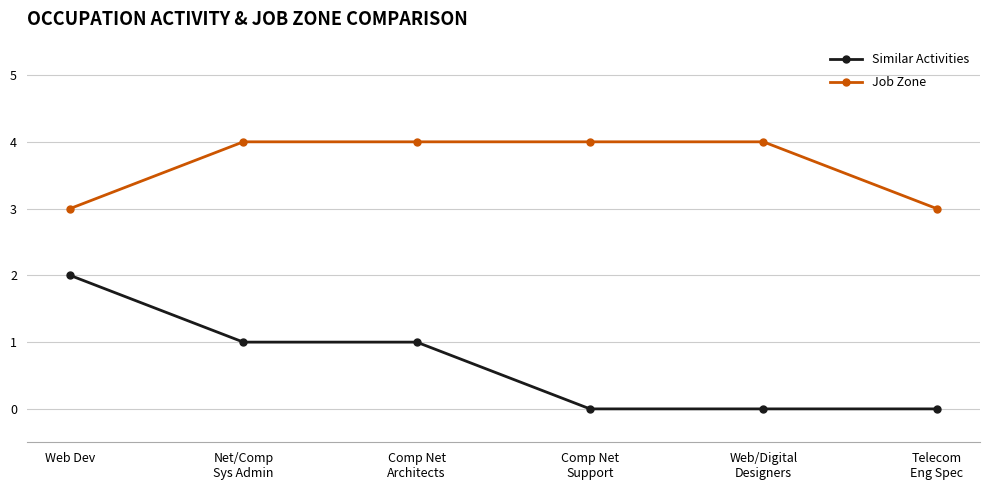

True or false: Similar Activities and Job Zone intersect in this chart.

False